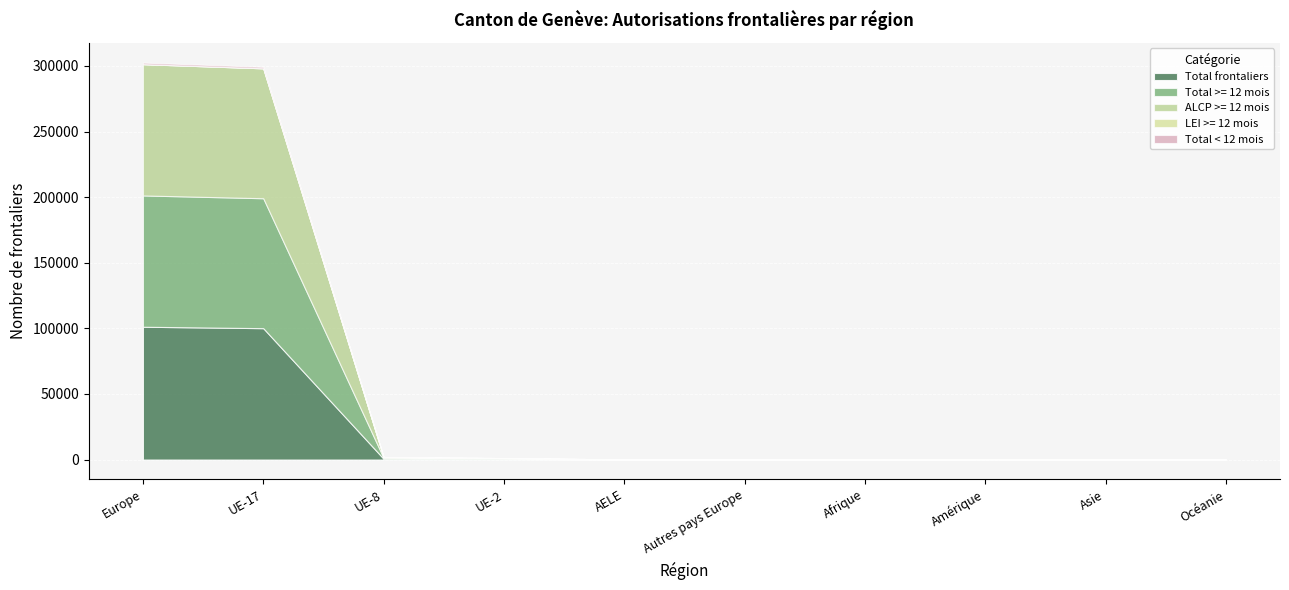

At which label does Total >= 12 mois reach its minimum?

Océanie